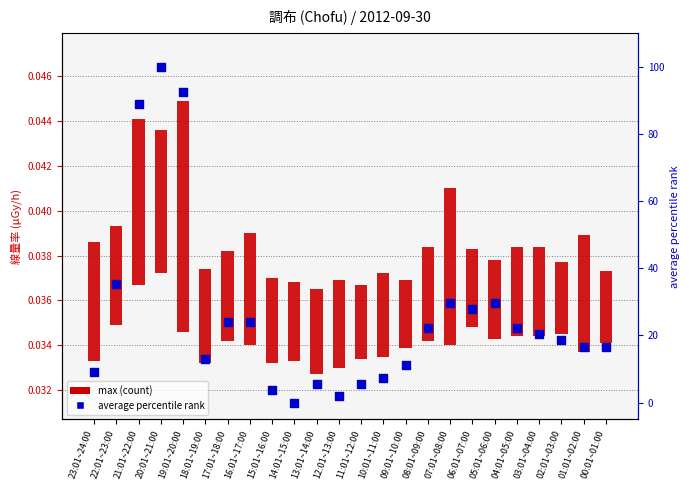

Is the value of max at 22:01~23:00 greater than the value of average at 22:01~23:00?

No